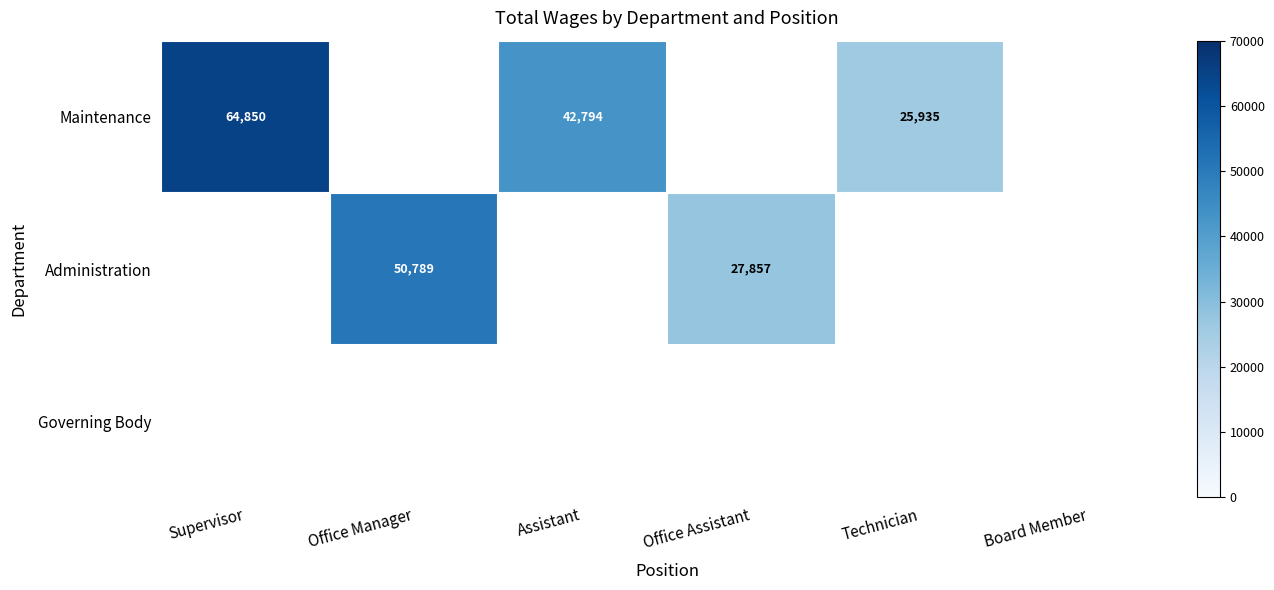

Is it true that Maintenance equals 42794 at Assistant?

True